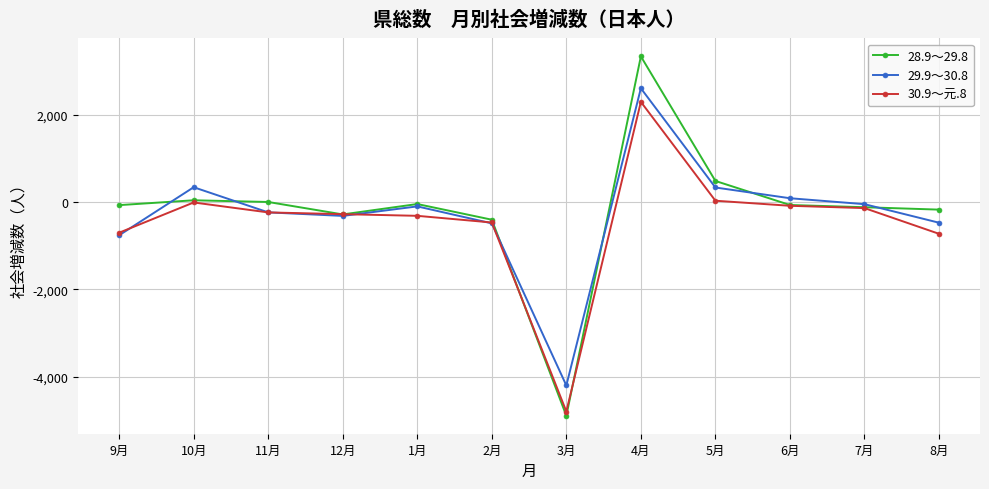

At which category does 30.9～元.8 reach its first local peak?

10月